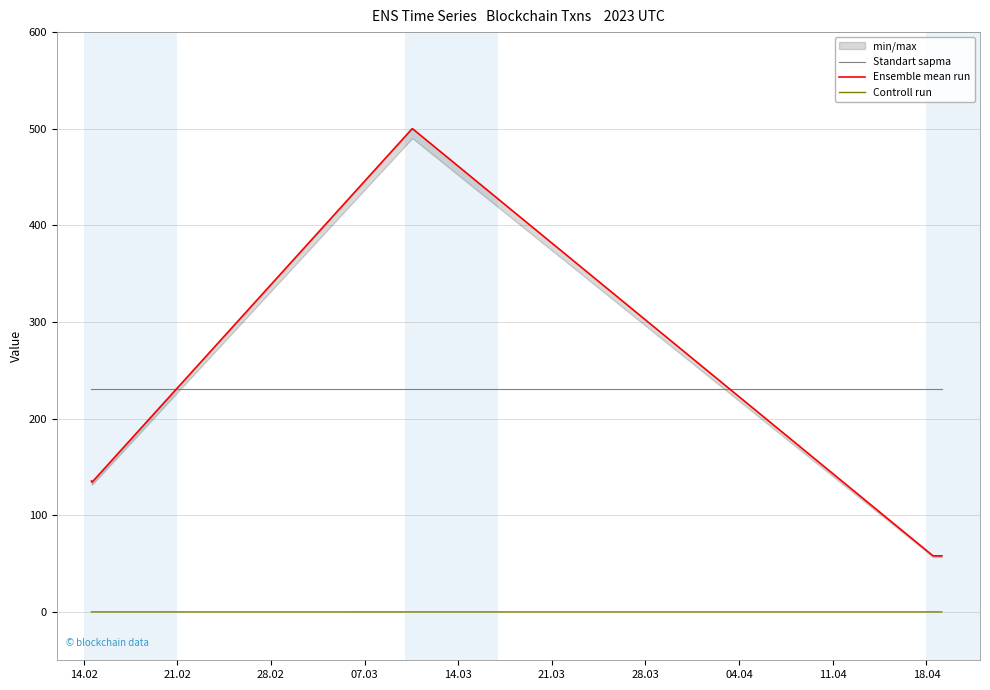

True or false: Controll run and Standart sapma cross at least once.

False